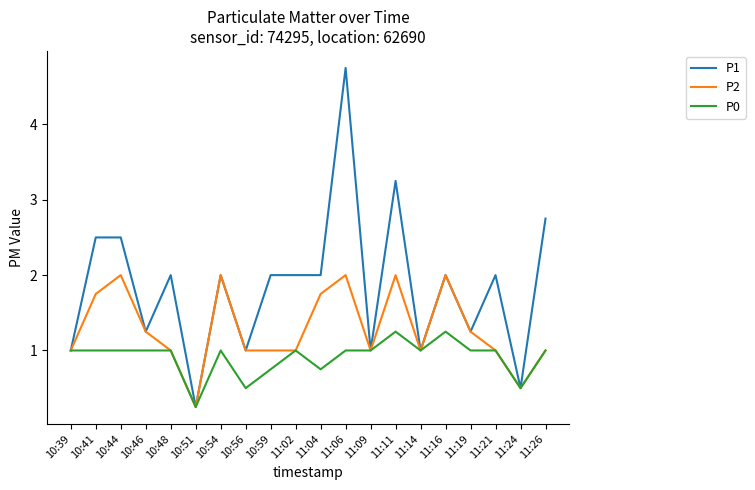

The value of P2 at 11:26 is 0.6. True or false?

False